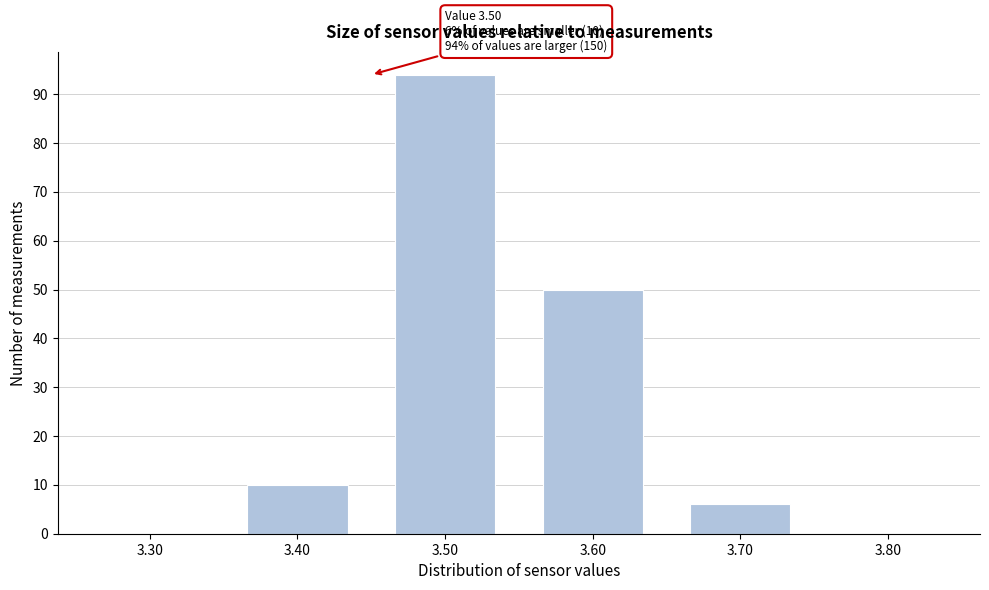

Reading left to right, what are all the values shown in this chart?

3.30=0	3.40=10	3.50=94	3.60=50	3.70=6	3.80=0